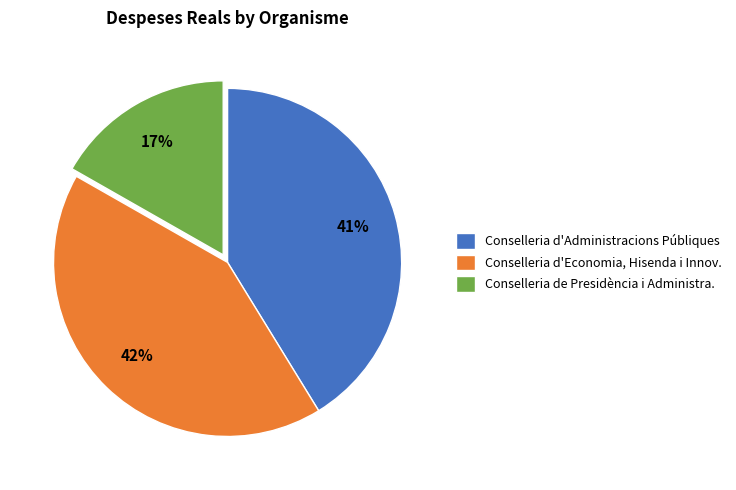

What is the largest slice in the pie chart?

Conselleria d'Economia, Hisenda i Innov.